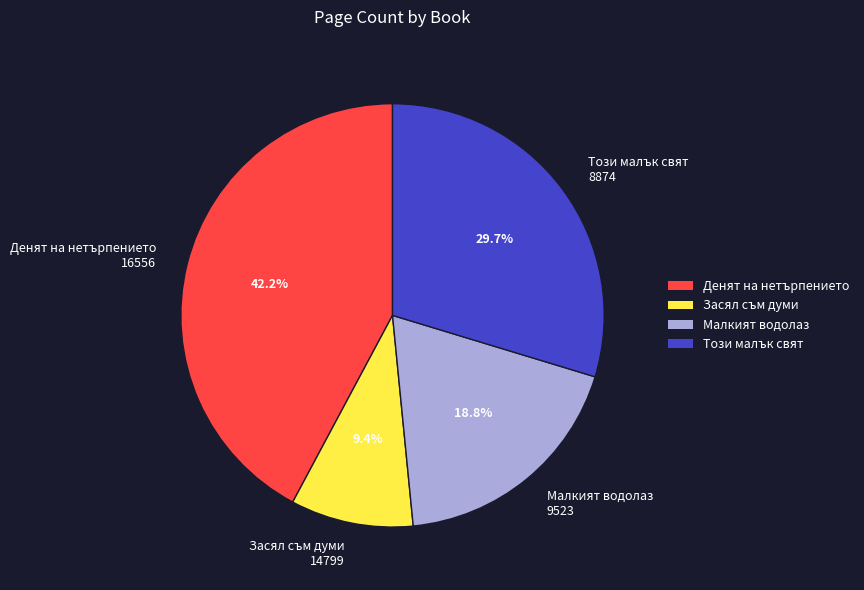

Which has a higher value, Денят на нетърпението 16556 or Засял съм думи 14799?

Денят на нетърпението 16556